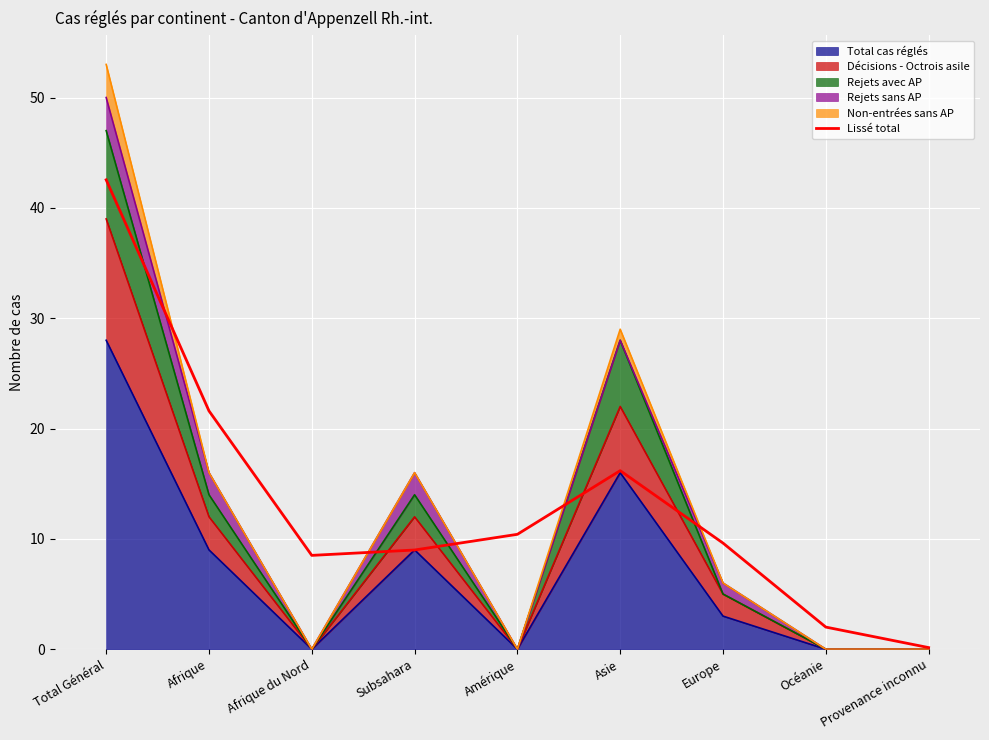

How many interior local peaks (higher than both neighbors) does the data have?

1